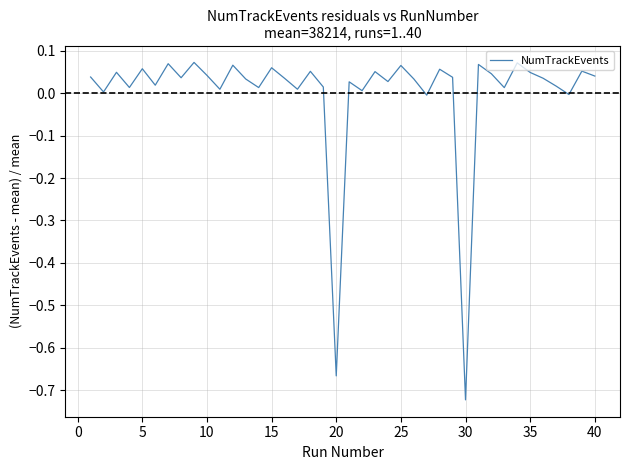

Does the chart have visible grid lines?

Yes